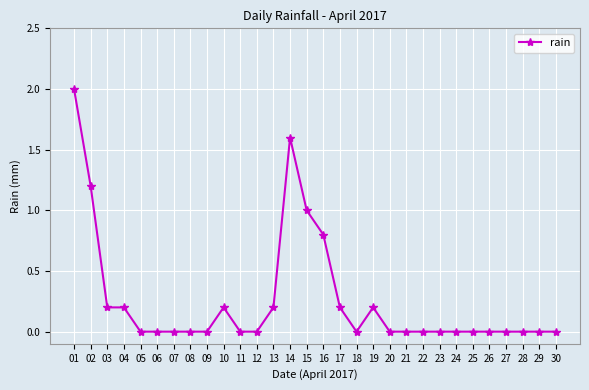

Does the chart have visible grid lines?

Yes